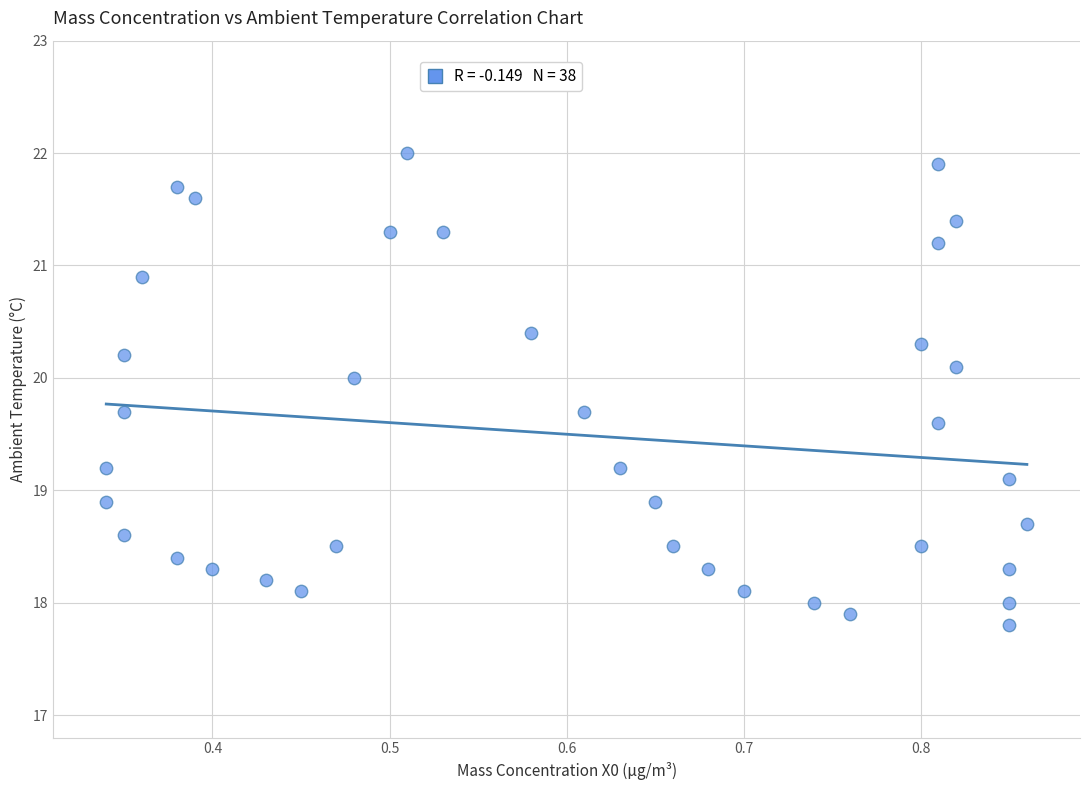

What is the range of Y values (max minus min)?

4.2